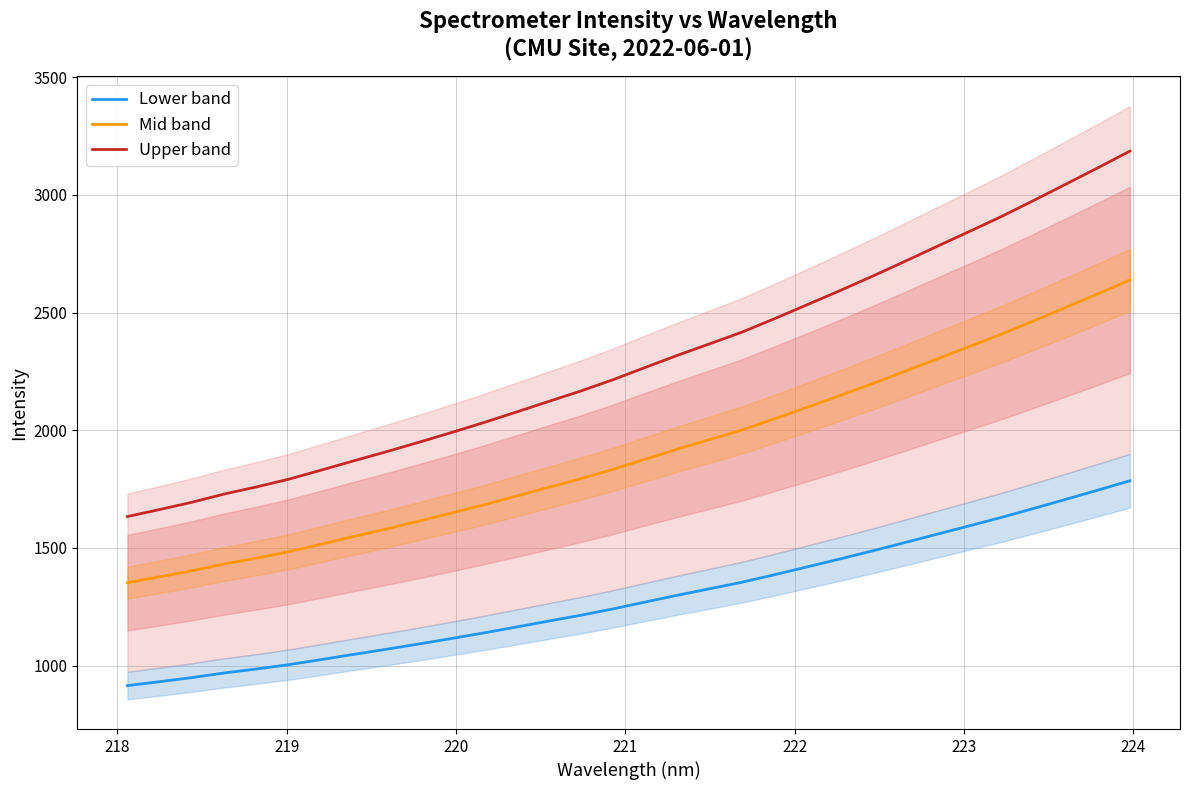

What are all the series names shown in the legend?

Lower band, Mid band, Upper band